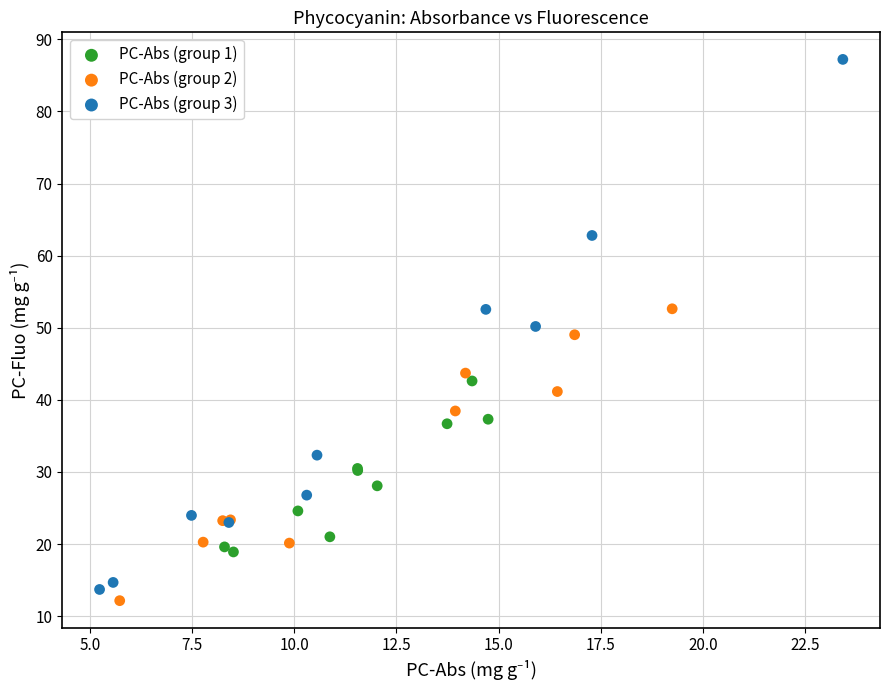

What are all the series names shown in the legend?

PC-Abs (group 1), PC-Abs (group 2), PC-Abs (group 3)